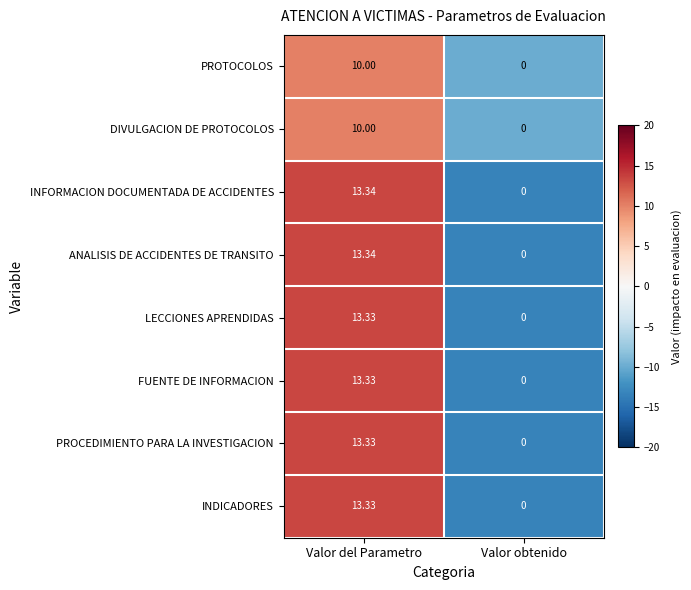

What is the total value across all series at Valor obtenido?

0.0